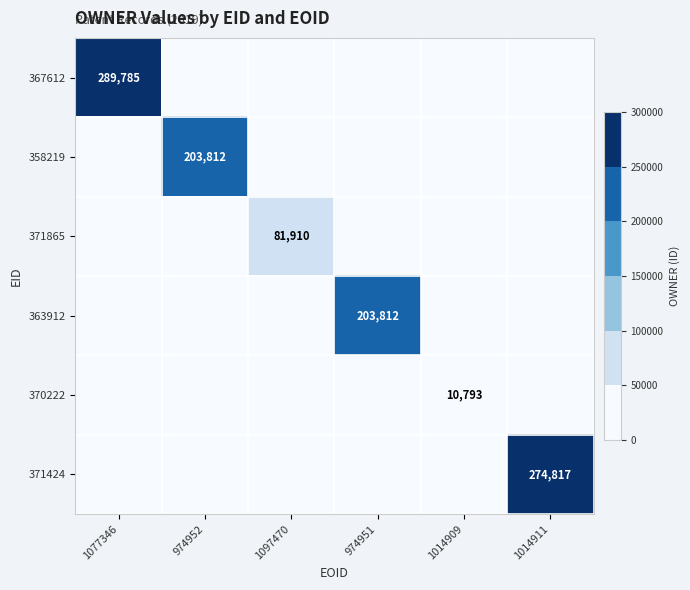

What is the difference between the maximum and second lowest values in the 371424 series?

274817